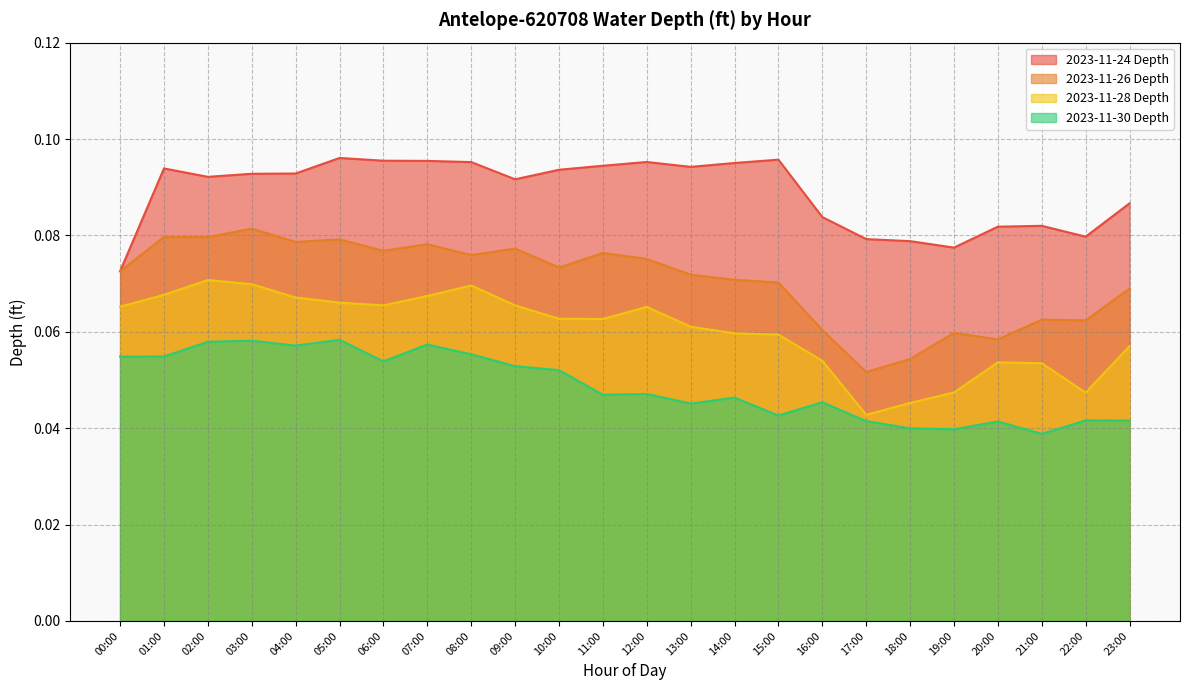

Which category has the lowest value in the 2023-11-24 Depth series?

00:00